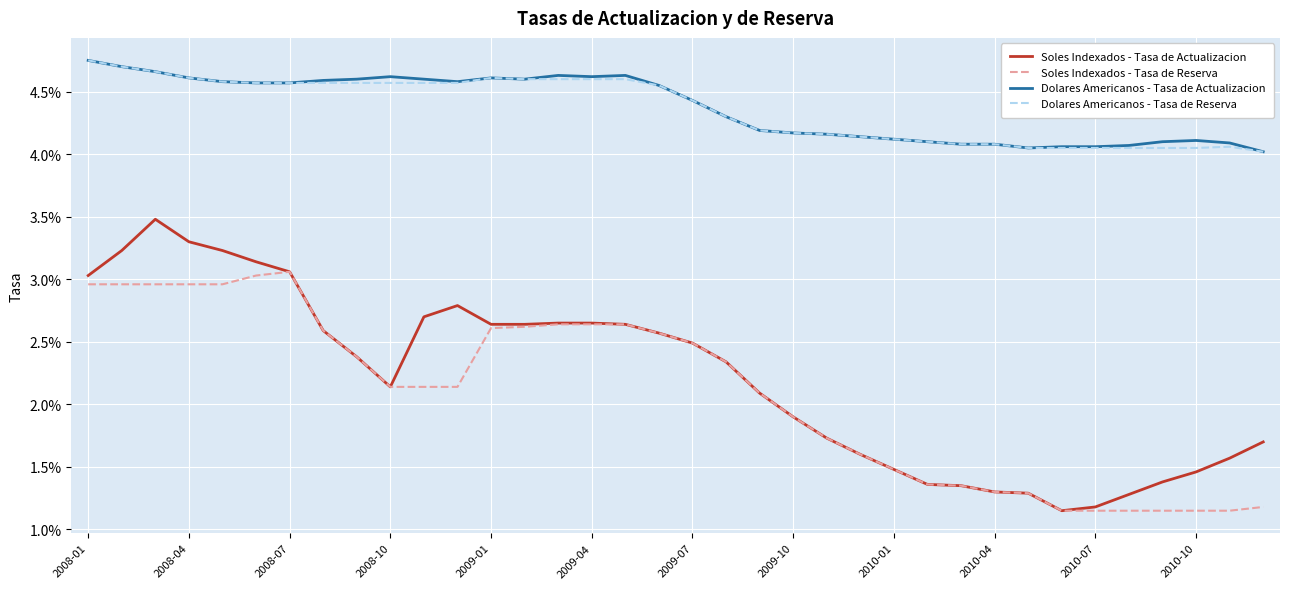

Does the chart have visible grid lines?

Yes